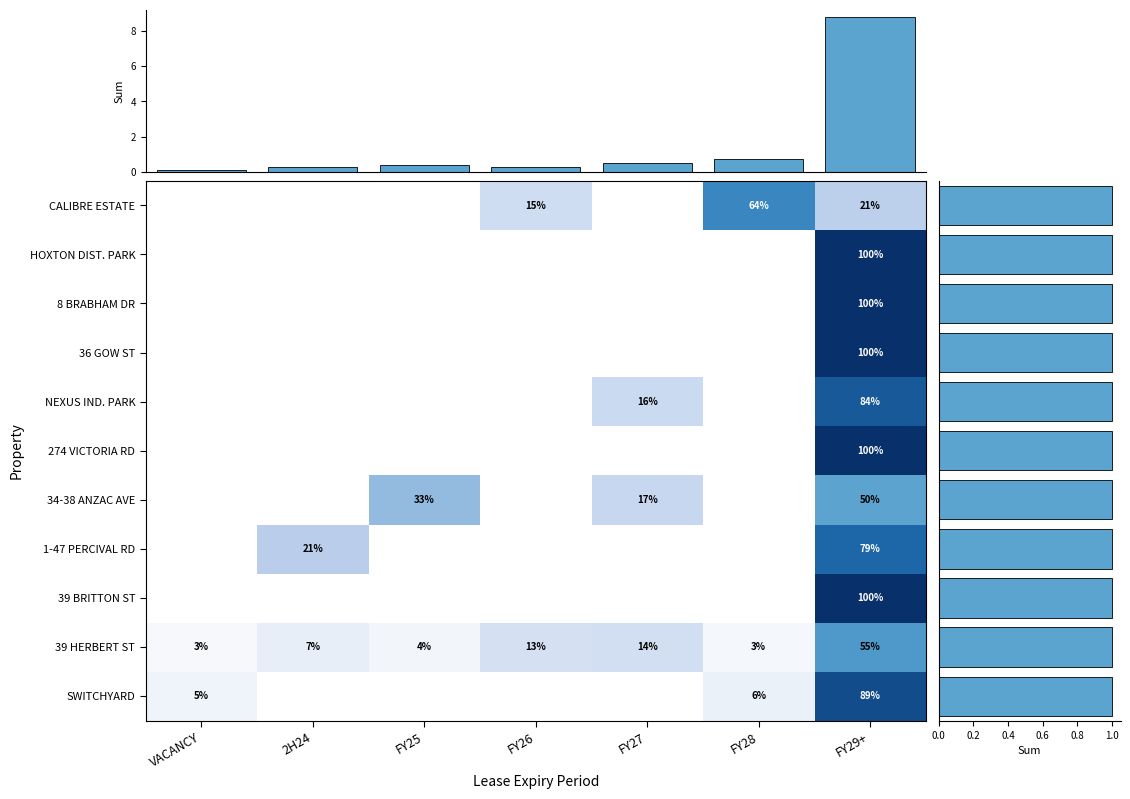

Reading left to right, transcribe all the data shown in this chart.

CALIBRE ESTATE (BUILDINGS 1-5): 0.0	0.0	0.0	0.2	0.0	0.6	0.2
HOXTON DISTRIBUTION PARK: 0.0	0.0	0.0	0.0	0.0	0.0	1.0
8 BRABHAM DRIVE: 0.0	0.0	0.0	0.0	0.0	0.0	1.0
36 GOW STREET: 0.0	0.0	0.0	0.0	0.0	0.0	1.0
NEXUS INDUSTRY PARK (BUILDINGS 1-5): 0.0	0.0	0.0	0.0	0.2	0.0	0.8
274 VICTORIA ROAD: 0.0	0.0	0.0	0.0	0.0	0.0	1.0
34-38 ANZAC AVENUE: 0.0	0.0	0.3	0.0	0.2	0.0	0.5
1-47 PERCIVAL ROAD: 0.0	0.2	0.0	0.0	0.0	0.0	0.8
39 BRITTON STREET: 0.0	0.0	0.0	0.0	0.0	0.0	1.0
39 HERBERT STREET: 0.0	0.1	0.0	0.1	0.1	0.0	0.6
SWITCHYARD, 161 MANCHESTER ROAD: 0.1	0.0	0.0	0.0	0.0	0.1	0.9